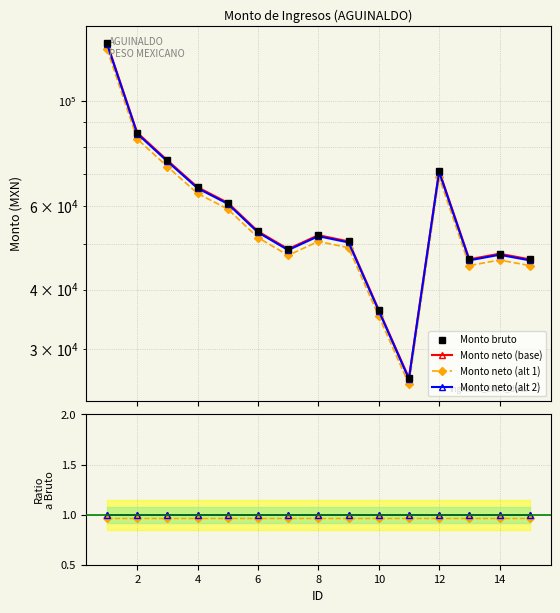

Does the chart display data point markers on the line(s)?

Yes